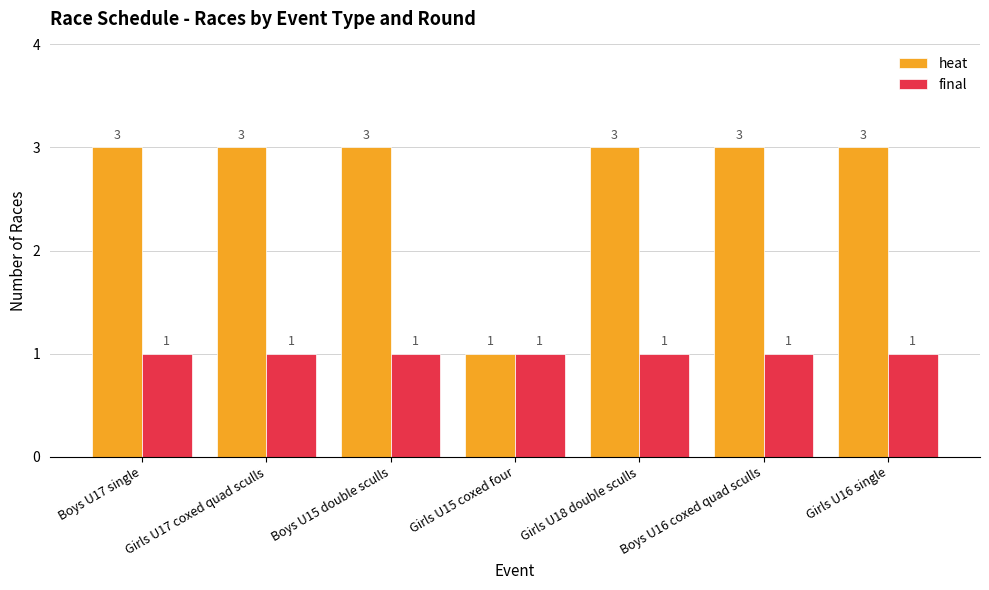

What is the greatest value displayed?

3